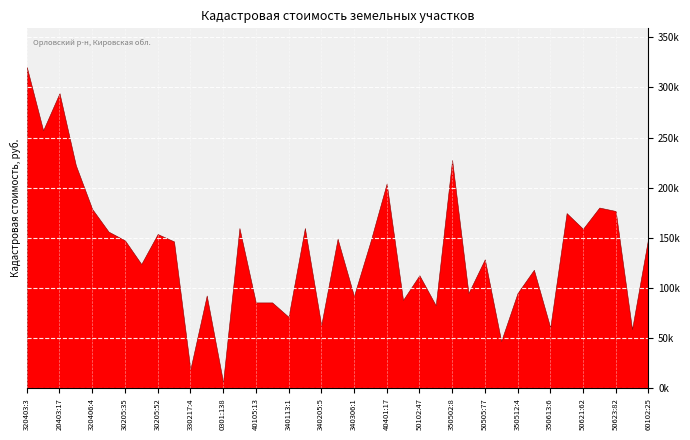

How many points are lower than both their immediate neighbors (excluding endpoints)?

14